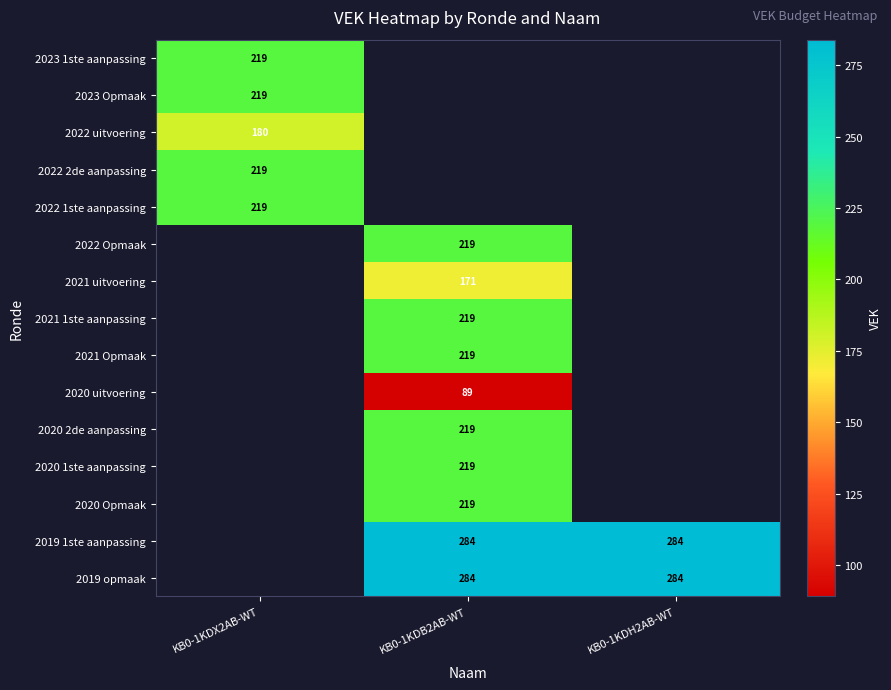

The value of 2019 1ste aanpassing at KB0-1KDH2AB-WT is 81. True or false?

False